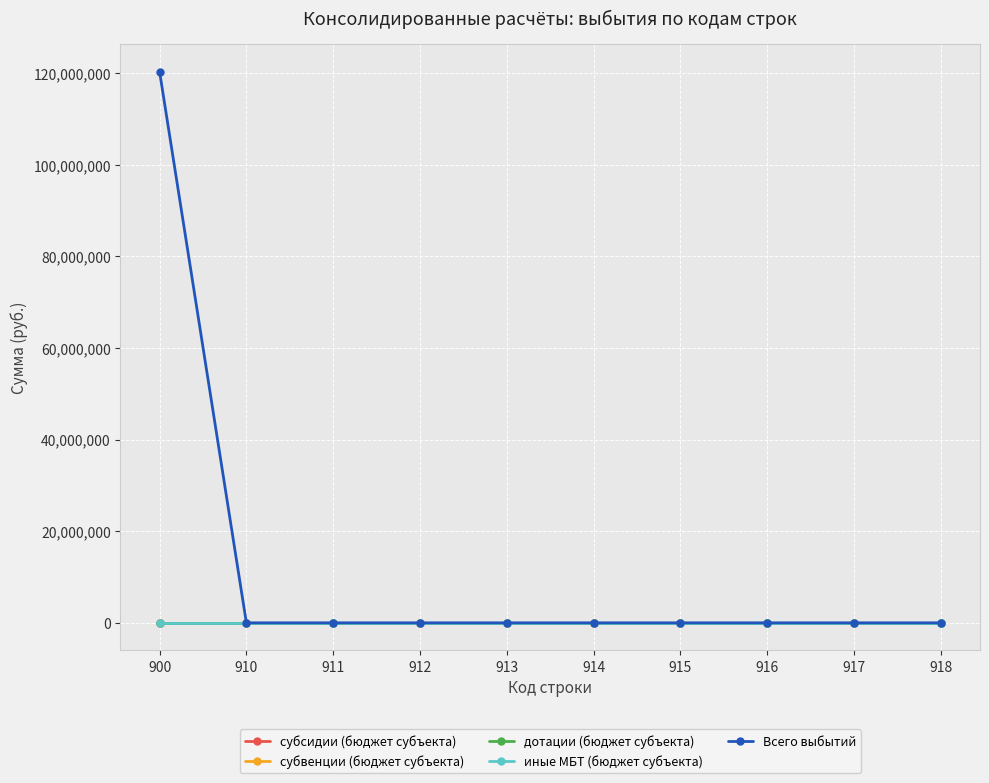

Rank the categories by субсидии (бюджет субъекта) value from lowest to highest.

900, 910, 911, 912, 913, 914, 915, 916, 917, 918